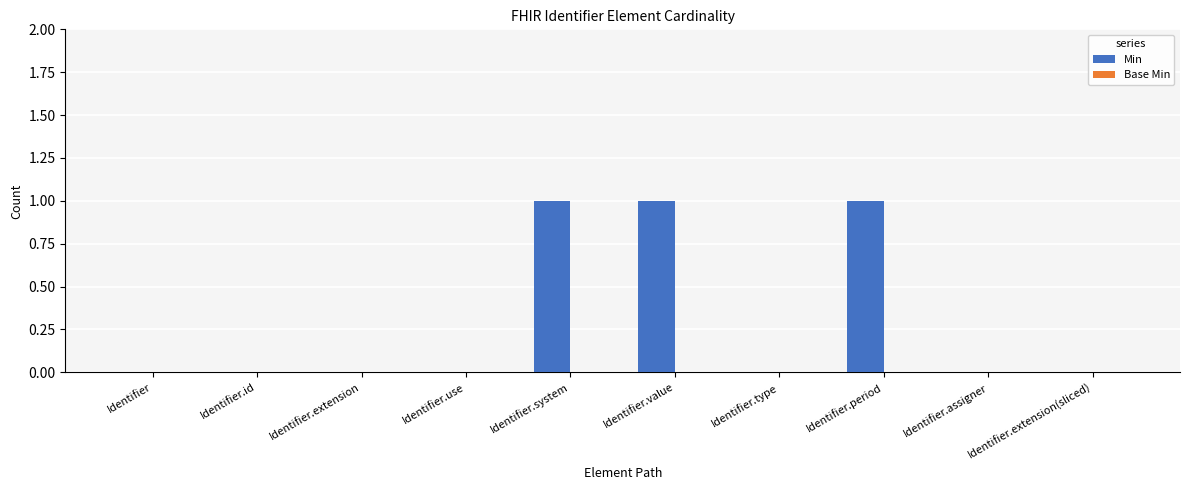

Approximately how many times larger is the value at Identifier.system compared to Identifier.period?

1.0